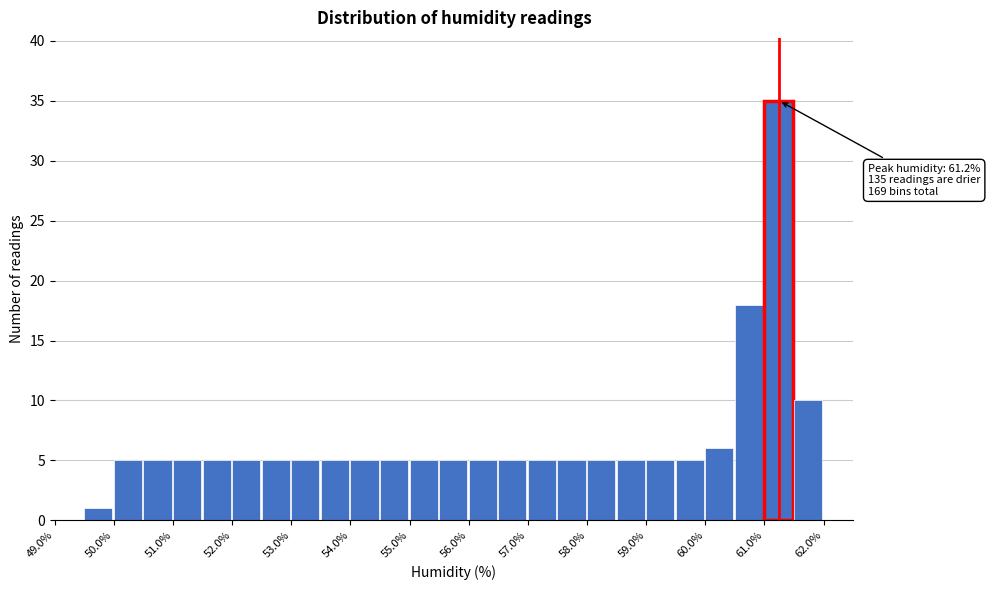

Which range on the x-axis has the tallest bar?

61.0 to 61.5